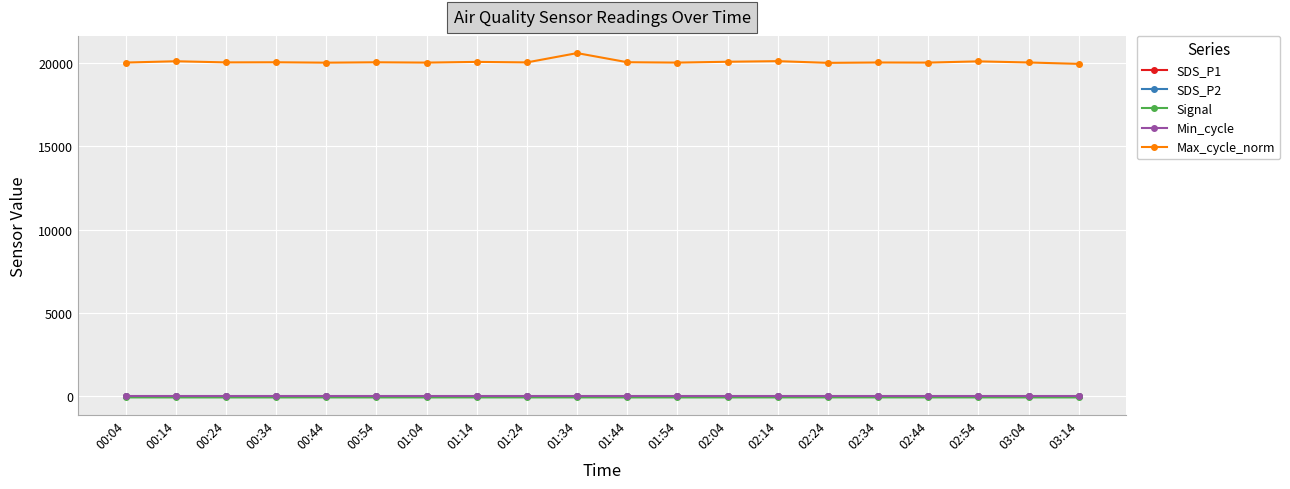

Which series has the widest spread of values?

Max_cycle_norm